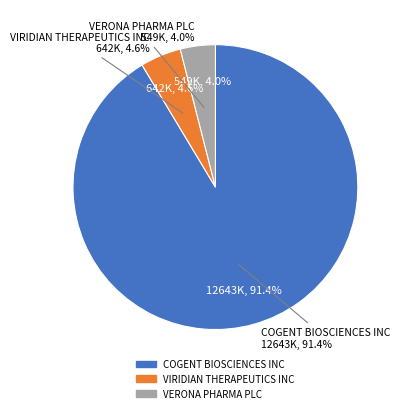

The VERONA PHARMA PLC slice represents 4% of the pie. True or false?

True